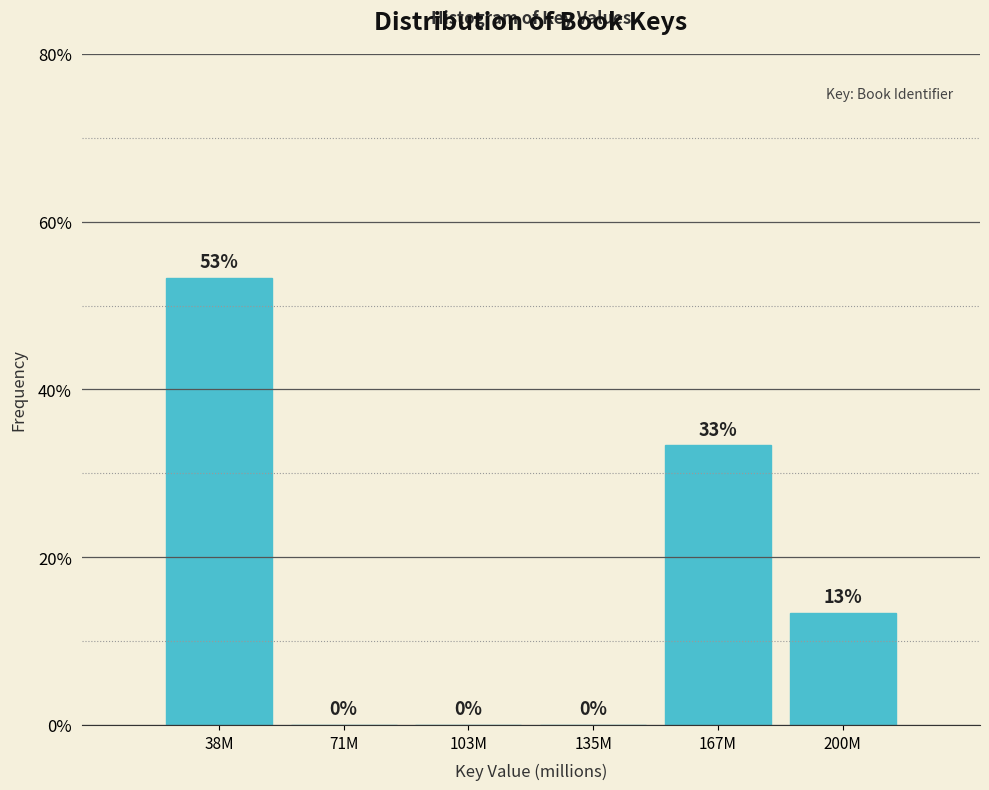

True or false: the data shows 0.0 at 71M.

True